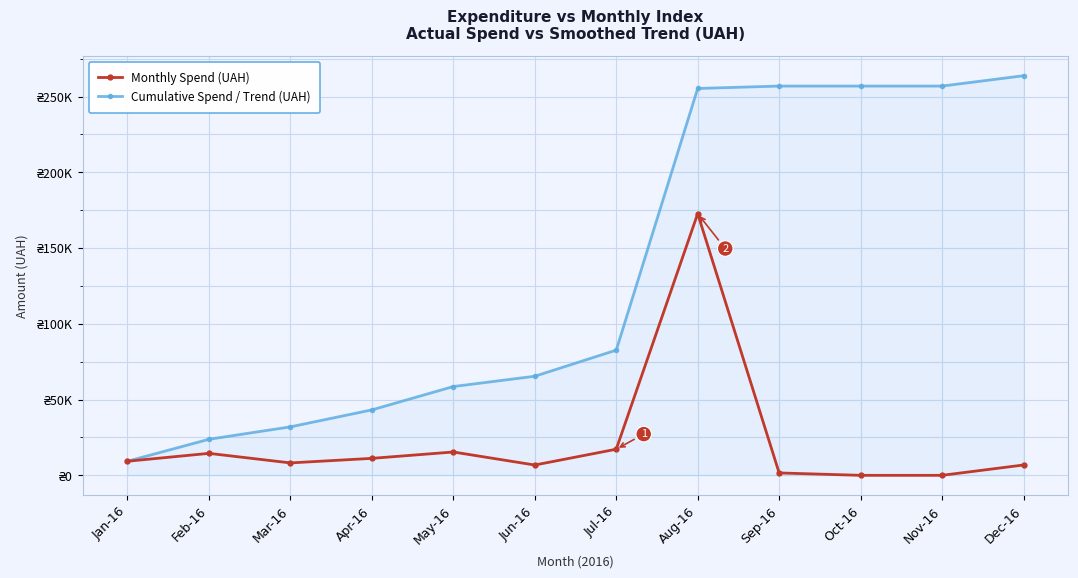

The Cumulative Spend / Trend (UAH) series shows 82634.0 at Jul-16. True or false?

True